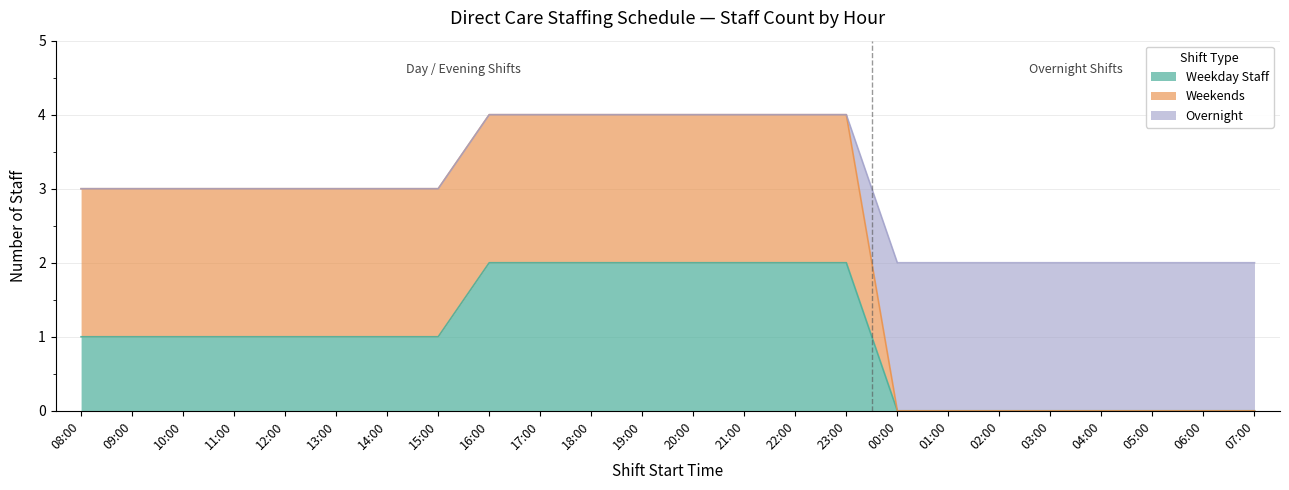

The value of Weekday Staff at 00:00 is 1. True or false?

False